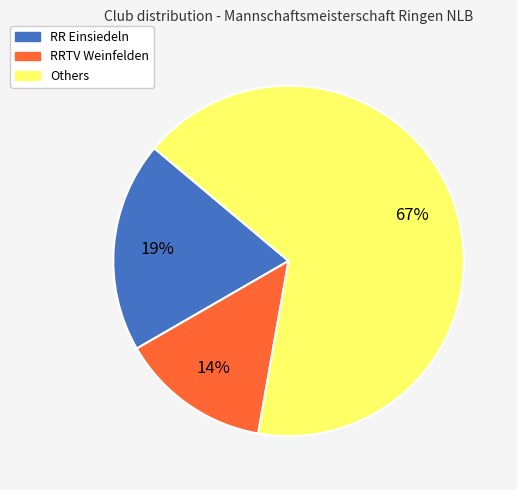

To the nearest percent, what is the average slice percentage?

33%